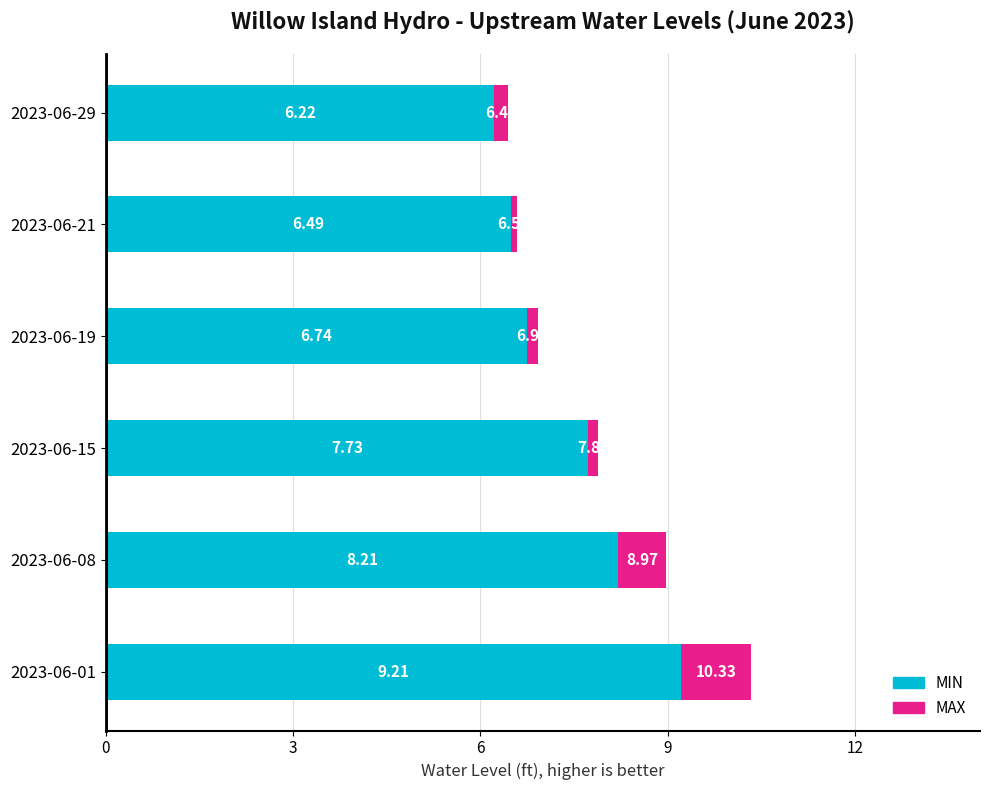

What is the total value across all series at 2023-06-21?

6.6